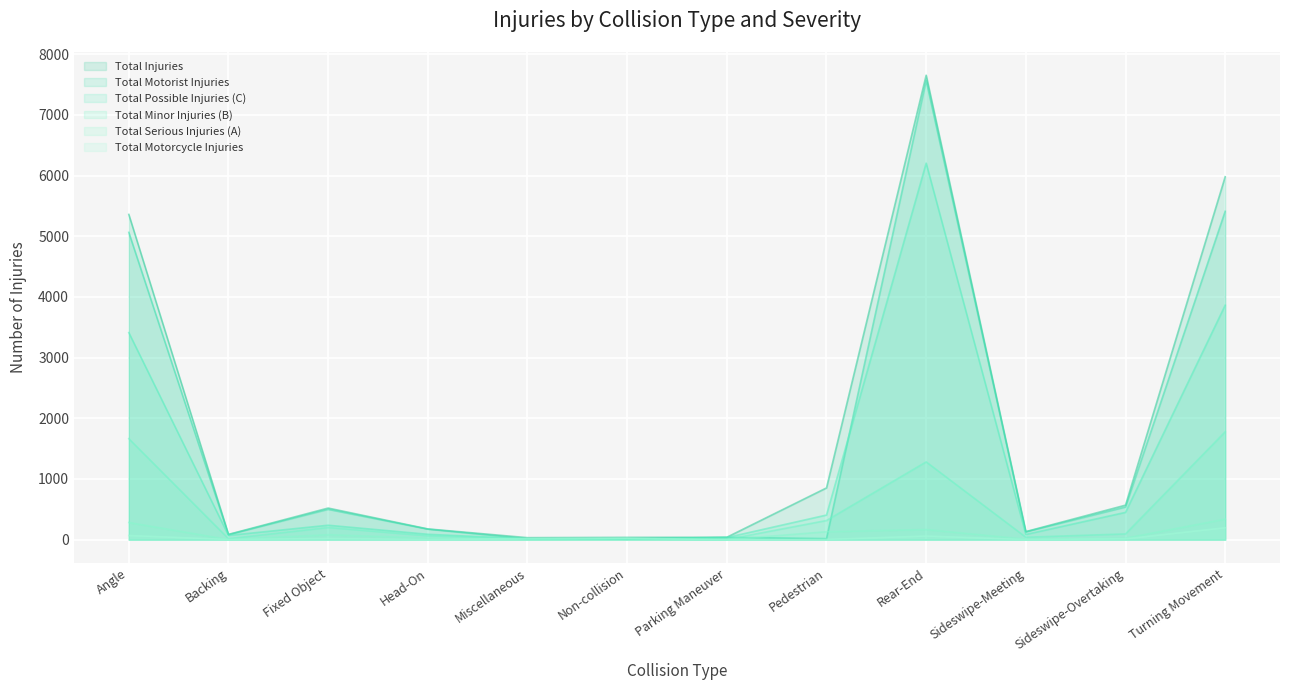

True or false: Total Minor Injuries (B) has a value of 425 at Angle.

False